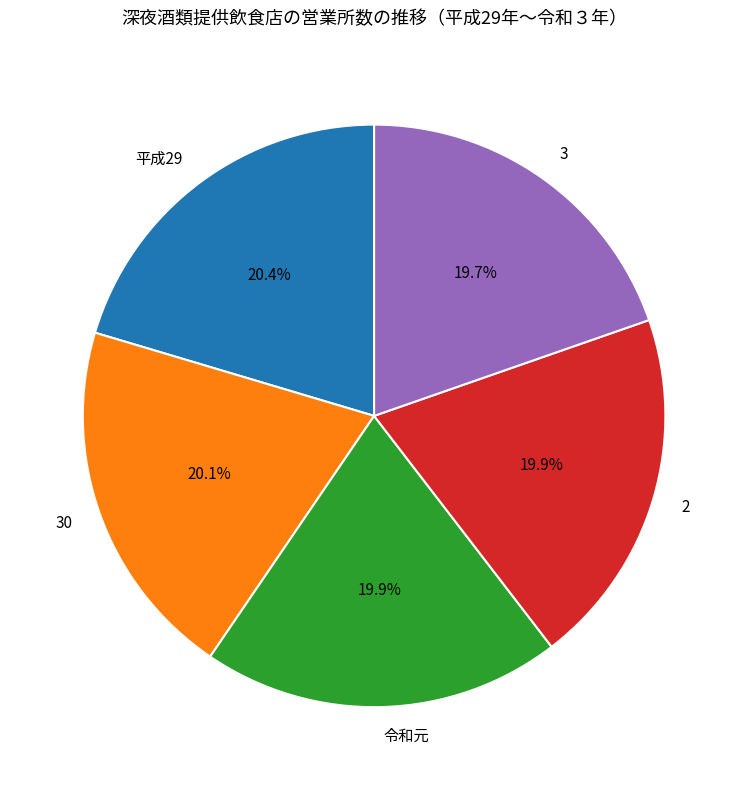

Does 平成29 represent more than half of the total?

No